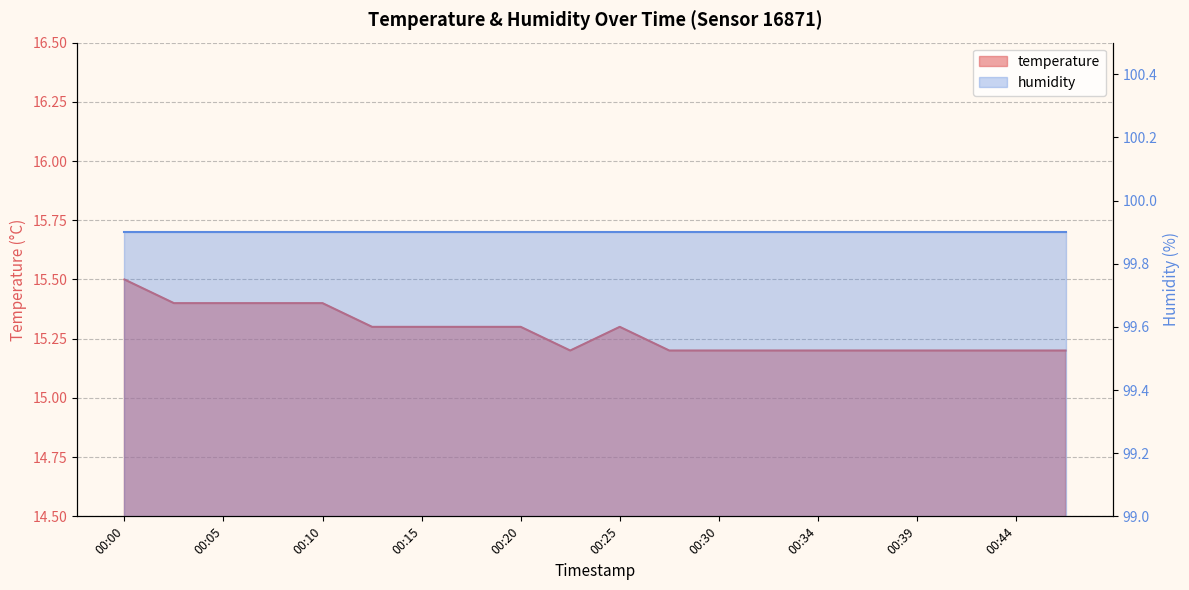

The chart shows a value of 4.6 at 00:17. True or false?

False